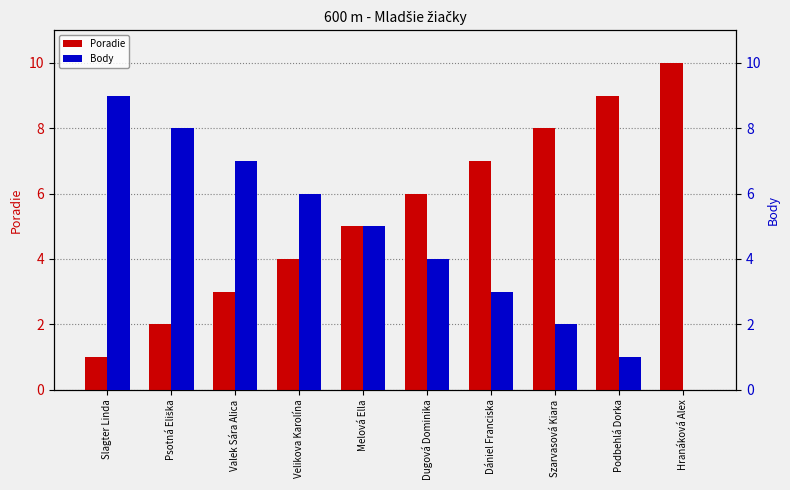

Which series changed the most between Psotná Eliška and Podbehlá Dorka?

Poradie